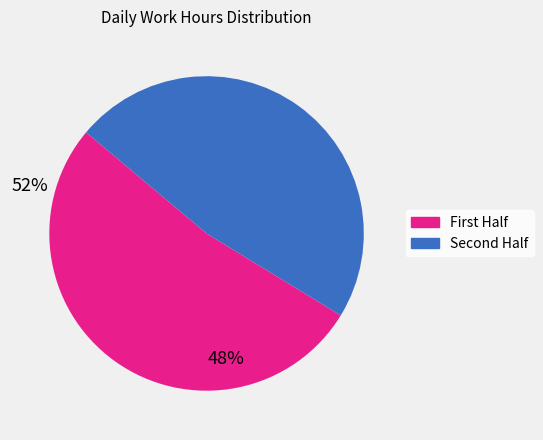

Is there a majority slice in this chart?

Yes